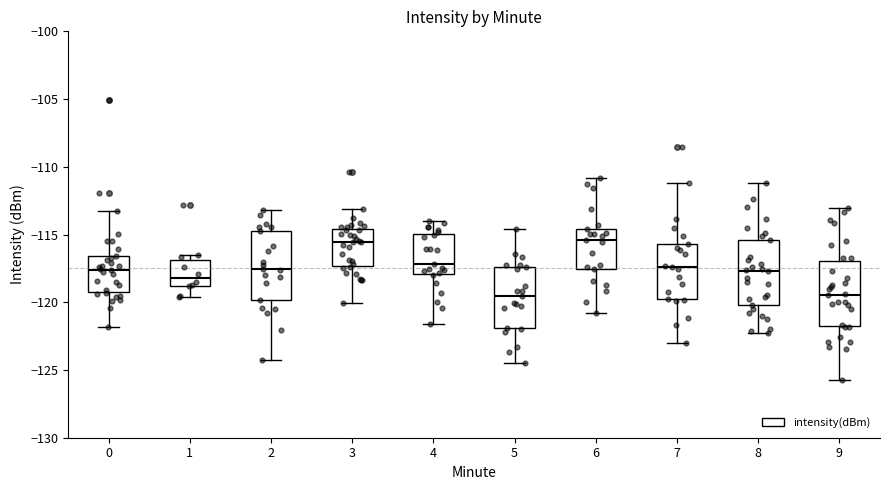

Reading left to right, read every box against the y-axis: the position of its median line, the range the box covers, and the ends of its whiskers. The values are not printed on the chart, so give them approximately, as read against the axis.

0: median -117.5, box -119.0 to -116.5, whiskers -122.0 to -113.0
1: median -118.0, box -119.0 to -117.0, whiskers -119.5 to -116.5
2: median -117.5, box -120.0 to -115.0, whiskers -124.5 to -113.0
3: median -115.5, box -117.5 to -114.5, whiskers -120.0 to -113.0
4: median -117.0, box -118.0 to -115.0, whiskers -121.5 to -114.0
5: median -119.5, box -122.0 to -117.5, whiskers -124.5 to -114.5
6: median -115.5, box -117.5 to -114.5, whiskers -121.0 to -111.0
7: median -117.5, box -119.5 to -115.5, whiskers -123.0 to -111.0
8: median -117.5, box -120.0 to -115.5, whiskers -122.5 to -111.0
9: median -119.5, box -122.0 to -117.0, whiskers -125.5 to -113.0